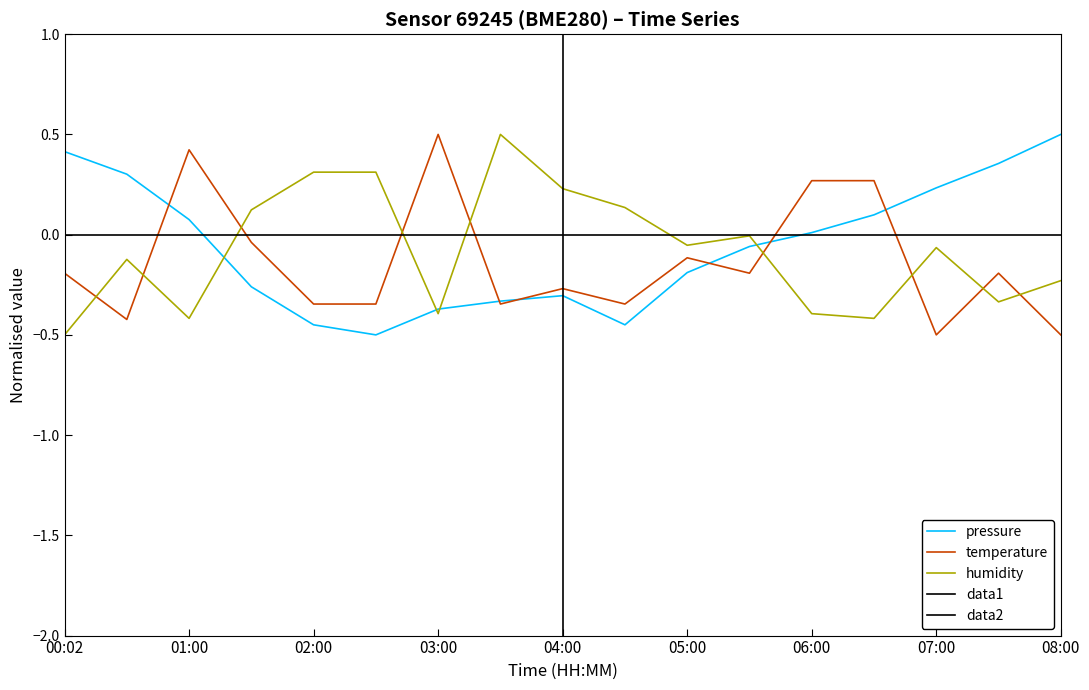

The temperature series shows -0.1 at 05:00. True or false?

True